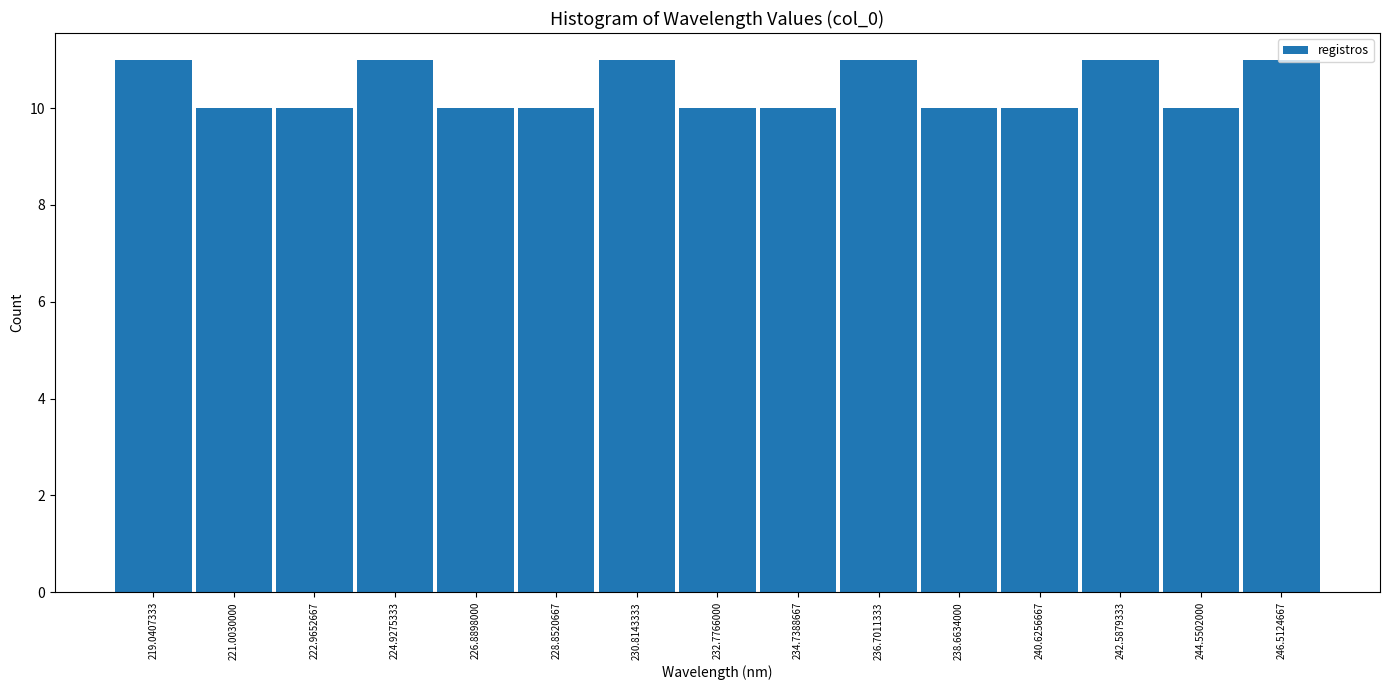

Reading left to right, list every bar in this chart as the range it spans on the x-axis followed by its height. Neither the bar edges nor the heights are printed on the chart, so give them approximately, as read against the axes.

218.0 to 220.0: 11
220.0 to 222.0: 10
222.0 to 224.0: 10
224.0 to 226.0: 11
226.0 to 227.8: 10
227.8 to 229.8: 10
229.8 to 231.8: 11
231.8 to 233.8: 10
233.8 to 235.8: 10
235.8 to 237.6: 11
237.6 to 239.6: 10
239.6 to 241.6: 10
241.6 to 243.6: 11
243.6 to 245.6: 10
245.6 to 247.4: 11